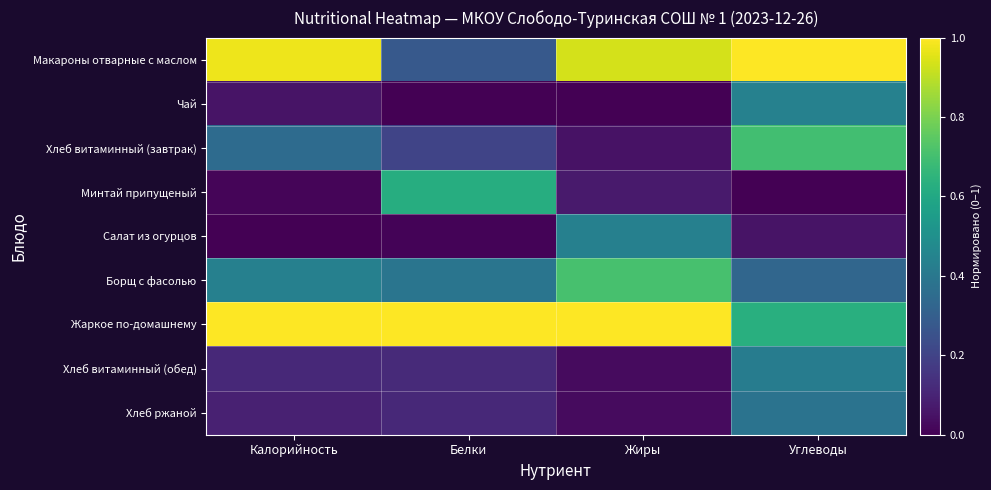

At how many categories does at least one series exceed 0?

4